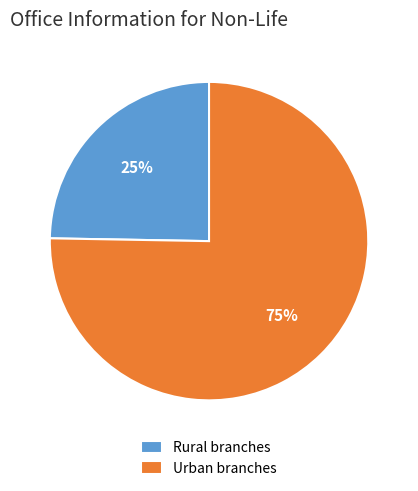

To the nearest percent, what is the combined percentage of Urban branches and Rural branches?

100%